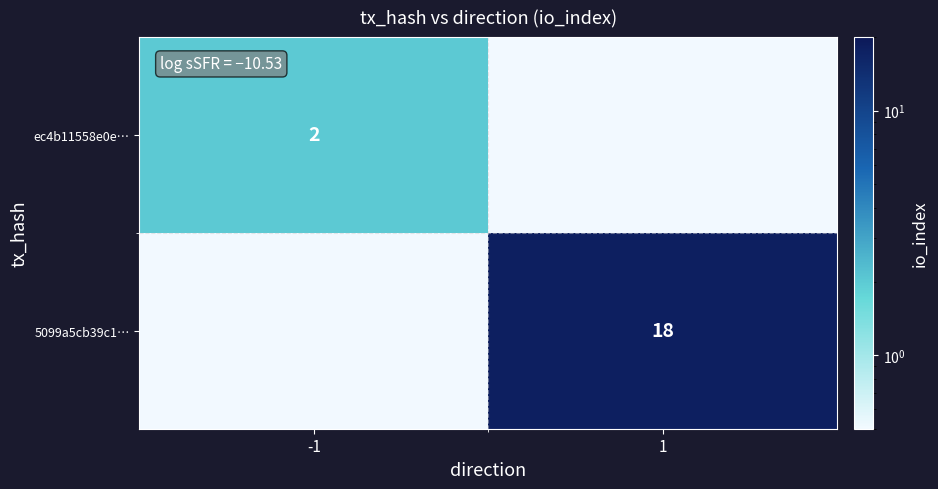

The ec4b11558e0e… series shows 2.0 at -1. True or false?

True